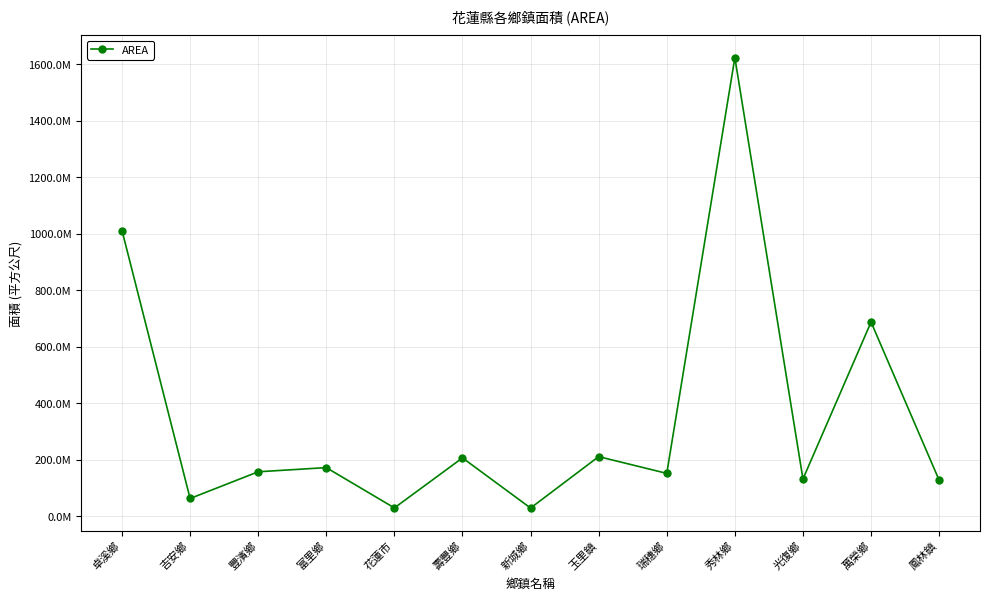

The chart shows a value of 167384779.5 at 鳳林鎮. True or false?

False